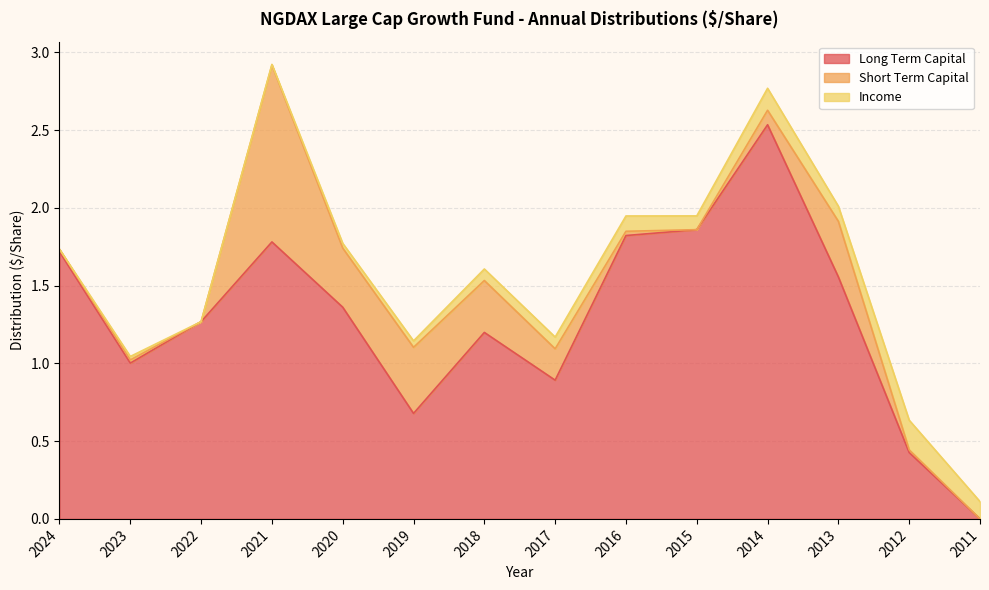

How many interior local peaks does the Long Term Capital series have?

3